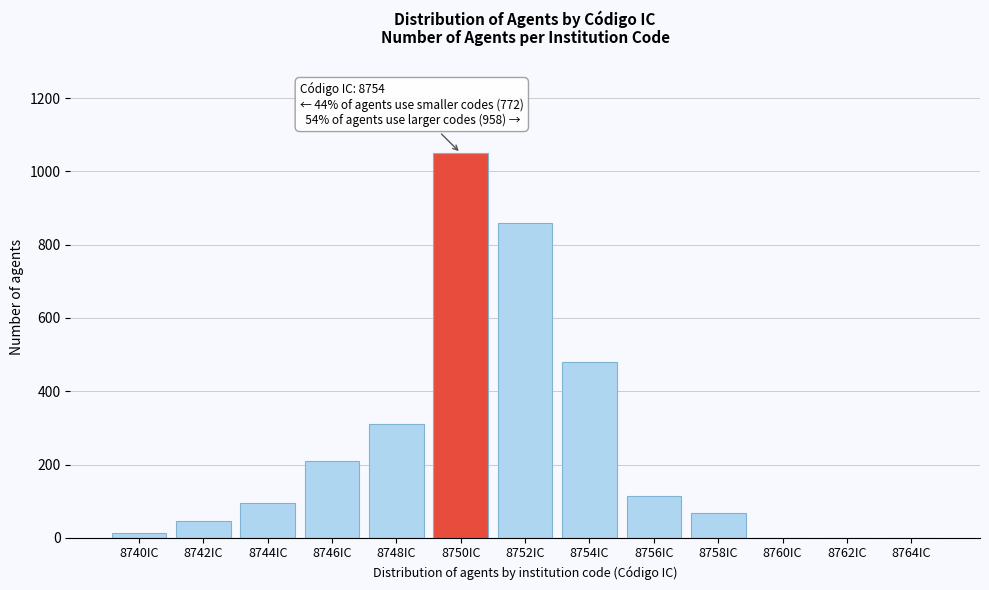

Reading right to left, transcribe all the data shown in this chart.

8764IC=0	8762IC=0	8760IC=0	8758IC=68	8756IC=115	8754IC=480	8752IC=858	8750IC=1050	8748IC=310	8746IC=210	8744IC=95	8742IC=45	8740IC=12